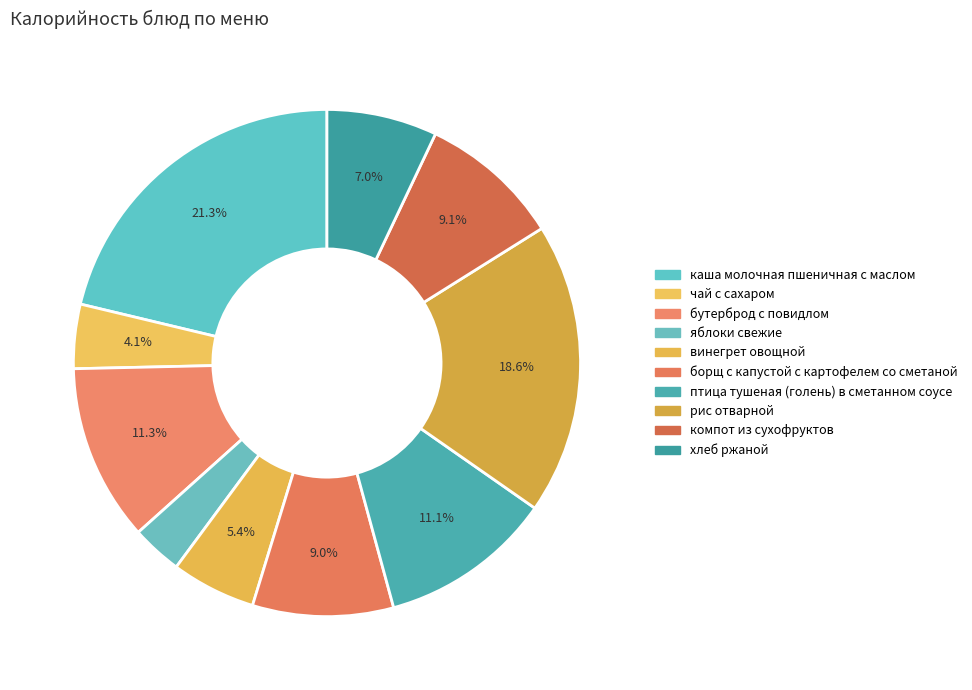

What is the change in value from каша молочная пшеничная с маслом to бутерброд с повидлом?

-139